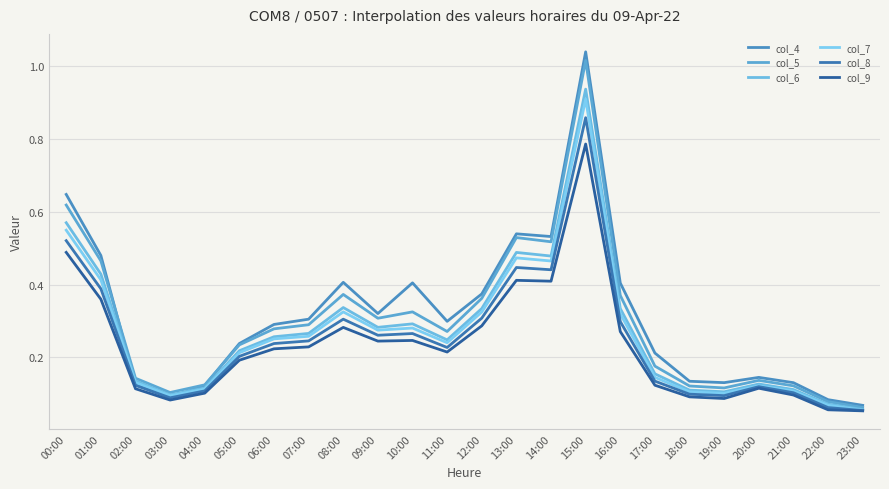

True or false: col_6 and col_5 cross at least once.

False